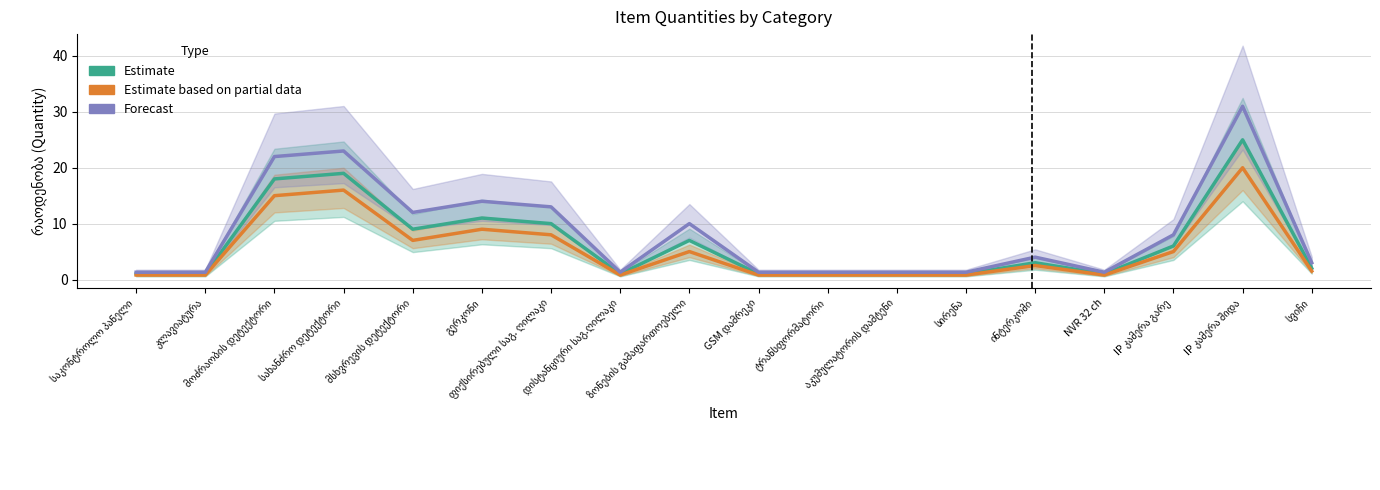

What is the sum of the Estimate based on partial data values at ტრანსფორმატორი and ზონების გამაფართოებელი?

5.8